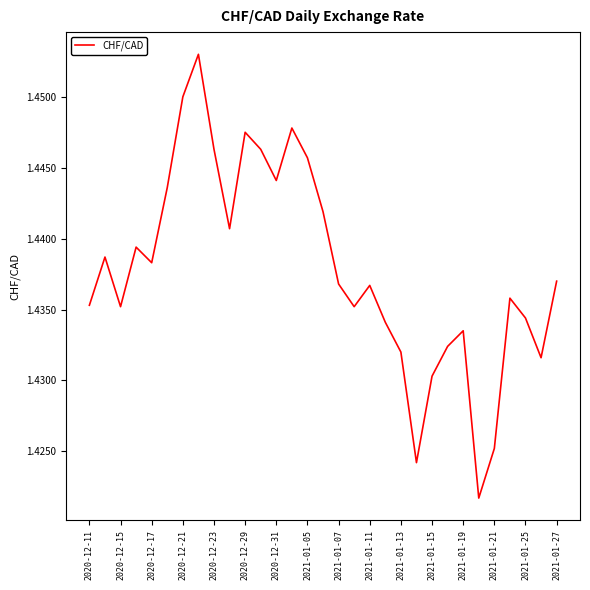

Does the chart display data point markers on the line(s)?

No